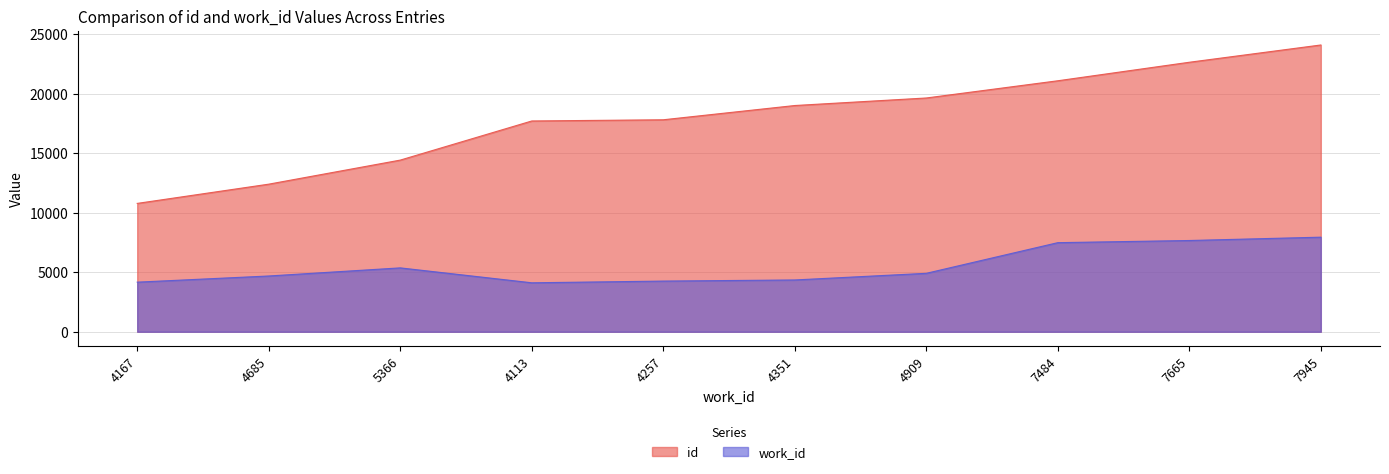

True or false: work_id and id intersect in this chart.

False